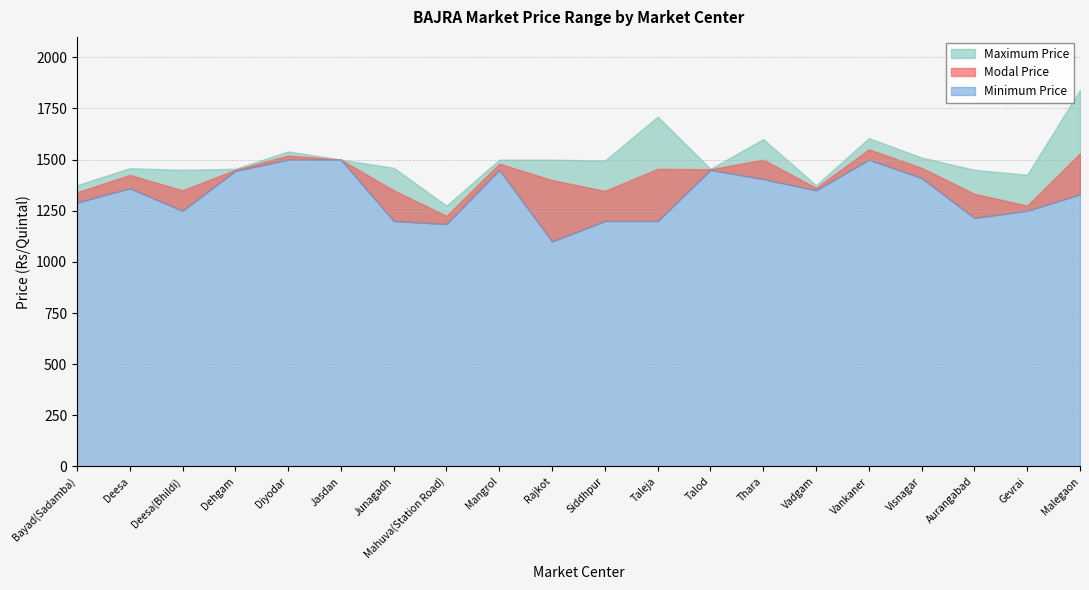

At which category does the chart reach its minimum across all series?

Rajkot